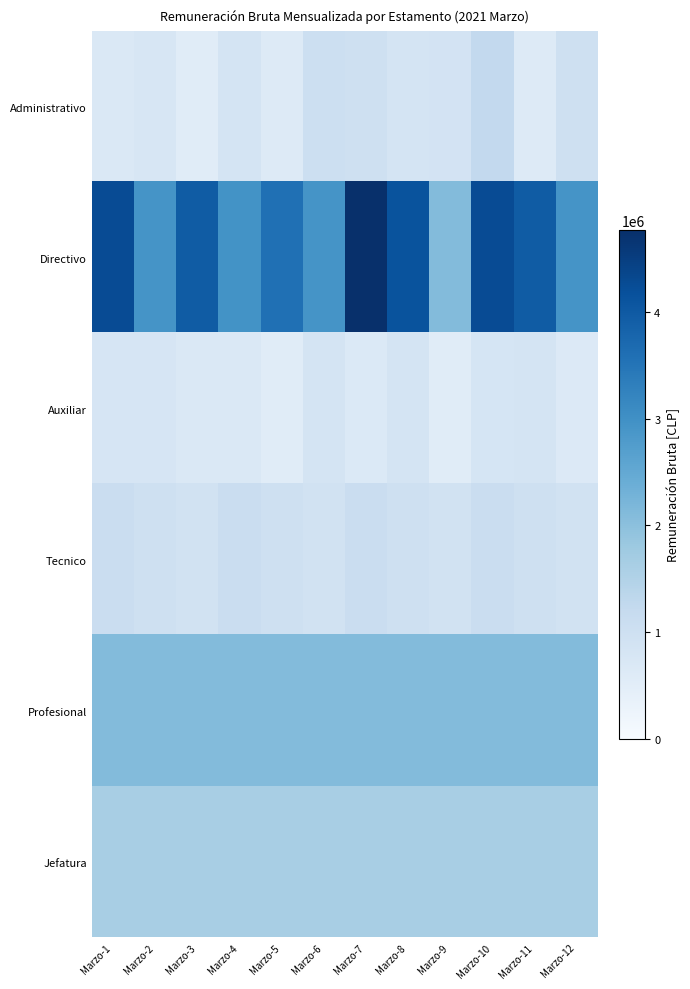

Reading right to left, list all the values displayed in this chart.

Administrativo: Marzo-12=979699	Marzo-11=598223	Marzo-10=1245674	Marzo-9=866770	Marzo-8=847046	Marzo-7=974881	Marzo-6=1026372	Marzo-5=609695	Marzo-4=822681	Marzo-3=545000	Marzo-2=752964	Marzo-1=677200
Directivo: Marzo-12=2934219	Marzo-11=3961632	Marzo-10=4256831	Marzo-9=2107035	Marzo-8=4139006	Marzo-7=4774418	Marzo-6=2945335	Marzo-5=3586624	Marzo-4=2956451	Marzo-3=3961632	Marzo-2=2934219	Marzo-1=4256831
Auxiliar: Marzo-12=645855	Marzo-11=846218	Marzo-10=806568	Marzo-9=545000	Marzo-8=824193	Marzo-7=655073	Marzo-6=851670	Marzo-5=547547	Marzo-4=706893	Marzo-3=706565	Marzo-2=789161	Marzo-1=799900
Tecnico: Marzo-12=929752	Marzo-11=979699	Marzo-10=1099539	Marzo-9=929752	Marzo-8=979699	Marzo-7=1099539	Marzo-6=929752	Marzo-5=979699	Marzo-4=1099539	Marzo-3=929752	Marzo-2=979699	Marzo-1=1099539
Profesional: Marzo-12=2107035	Marzo-11=2107035	Marzo-10=2107035	Marzo-9=2107035	Marzo-8=2107035	Marzo-7=2107035	Marzo-6=2107035	Marzo-5=2107035	Marzo-4=2107035	Marzo-3=2107035	Marzo-2=2107035	Marzo-1=2107035
Jefatura: Marzo-12=1639947	Marzo-11=1639947	Marzo-10=1639947	Marzo-9=1639947	Marzo-8=1639947	Marzo-7=1639947	Marzo-6=1639947	Marzo-5=1639947	Marzo-4=1639947	Marzo-3=1639947	Marzo-2=1639947	Marzo-1=1639947